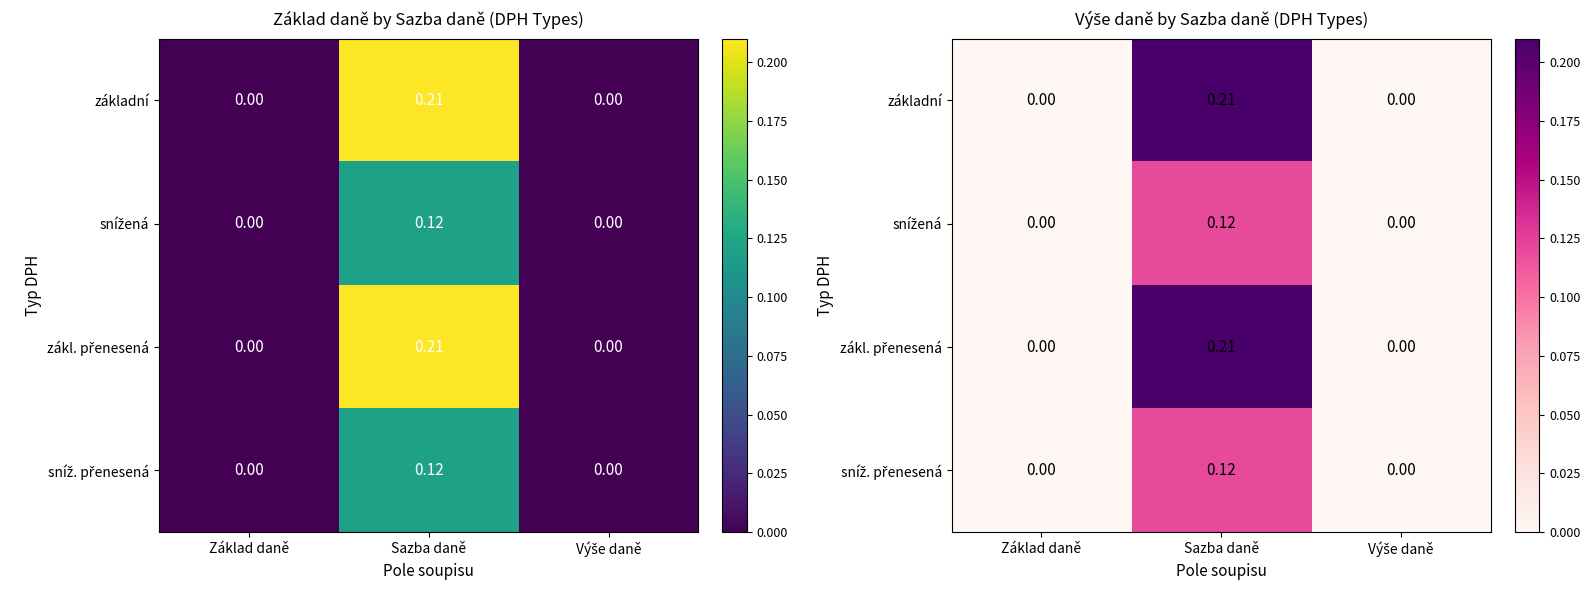

At which category is the sum across all series the highest?

Sazba daně